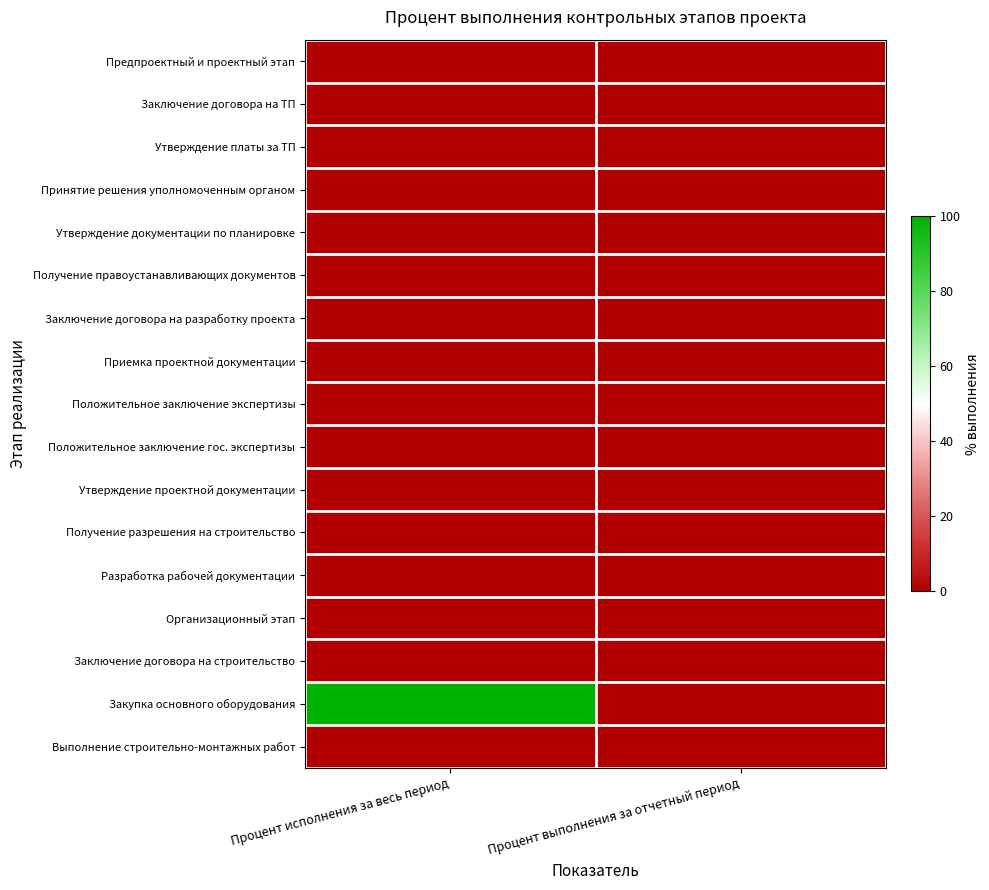

Reading left to right, what are all the values shown in this chart?

Предпроектный и проектный этап: Процент исполнения за весь период=0	Процент выполнения за отчетный период=0
Заключение договора на ТП: Процент исполнения за весь период=0	Процент выполнения за отчетный период=0
Утверждение платы за ТП: Процент исполнения за весь период=0	Процент выполнения за отчетный период=0
Принятие решения уполномоченным органом: Процент исполнения за весь период=0	Процент выполнения за отчетный период=0
Утверждение документации по планировке: Процент исполнения за весь период=0	Процент выполнения за отчетный период=0
Получение правоустанавливающих документов: Процент исполнения за весь период=0	Процент выполнения за отчетный период=0
Заключение договора на разработку проекта: Процент исполнения за весь период=0	Процент выполнения за отчетный период=0
Приемка проектной документации: Процент исполнения за весь период=0	Процент выполнения за отчетный период=0
Положительное заключение экспертизы: Процент исполнения за весь период=0	Процент выполнения за отчетный период=0
Положительное заключение гос. экспертизы: Процент исполнения за весь период=0	Процент выполнения за отчетный период=0
Утверждение проектной документации: Процент исполнения за весь период=0	Процент выполнения за отчетный период=0
Получение разрешения на строительство: Процент исполнения за весь период=0	Процент выполнения за отчетный период=0
Разработка рабочей документации: Процент исполнения за весь период=0	Процент выполнения за отчетный период=0
Организационный этап: Процент исполнения за весь период=0	Процент выполнения за отчетный период=0
Заключение договора на строительство: Процент исполнения за весь период=0	Процент выполнения за отчетный период=0
Закупка основного оборудования: Процент исполнения за весь период=100	Процент выполнения за отчетный период=0
Выполнение строительно-монтажных работ: Процент исполнения за весь период=0	Процент выполнения за отчетный период=0